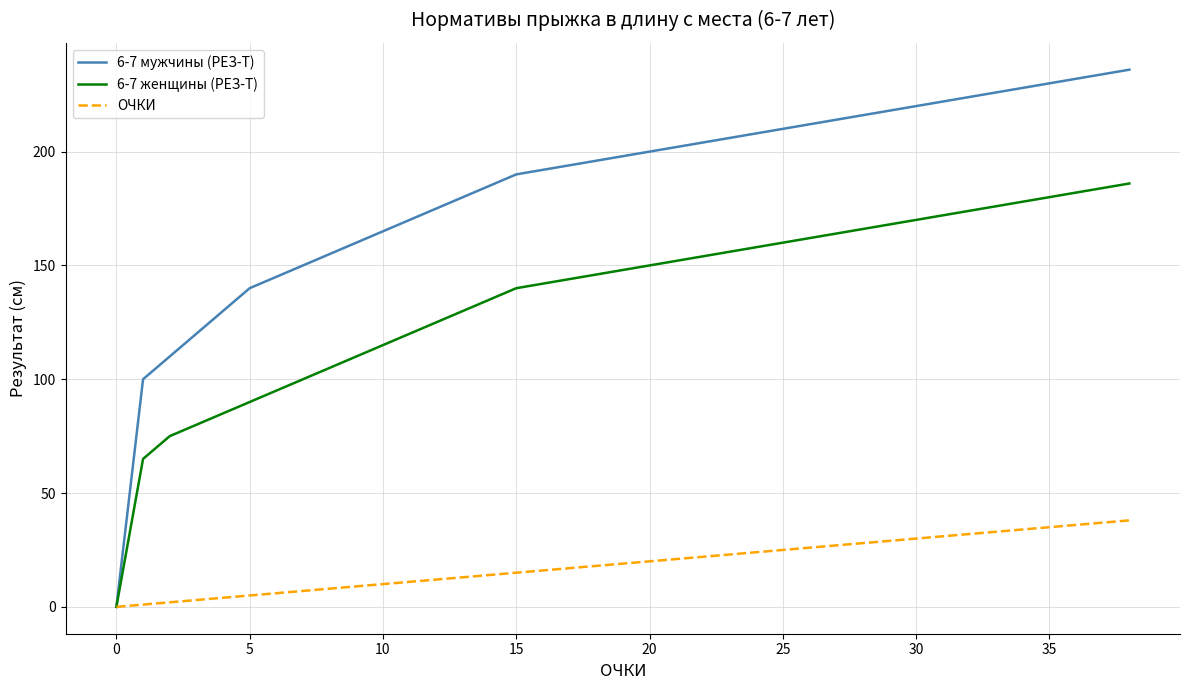

What is the maximum value shown in the chart?

236